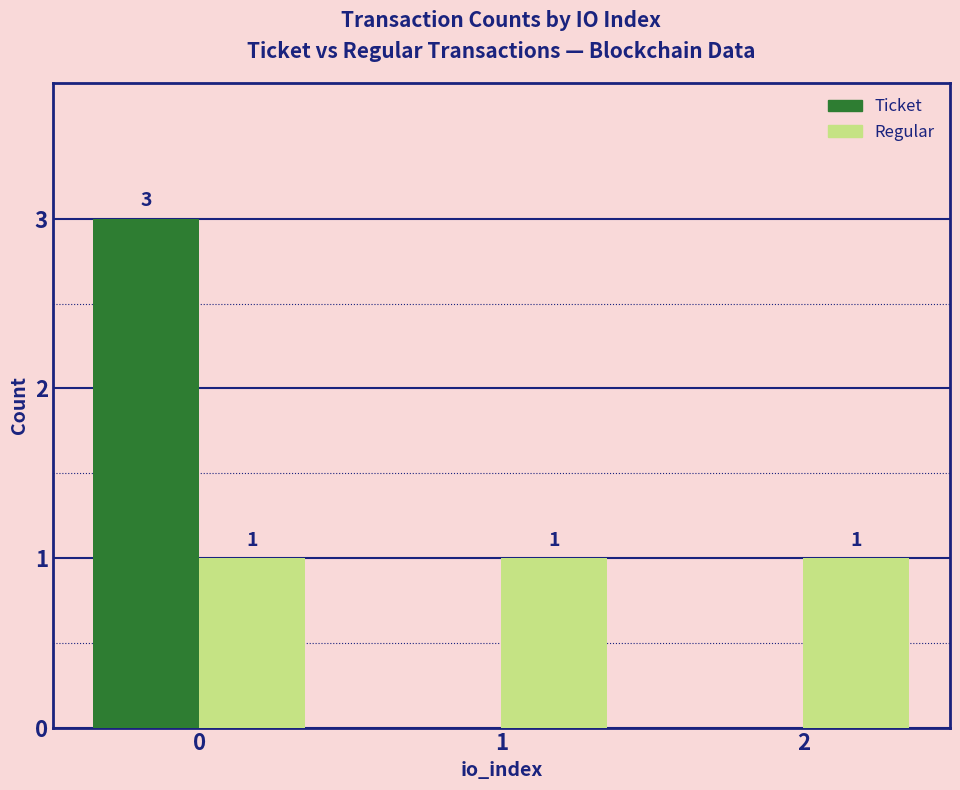

What is the total value across all series at 0?

4